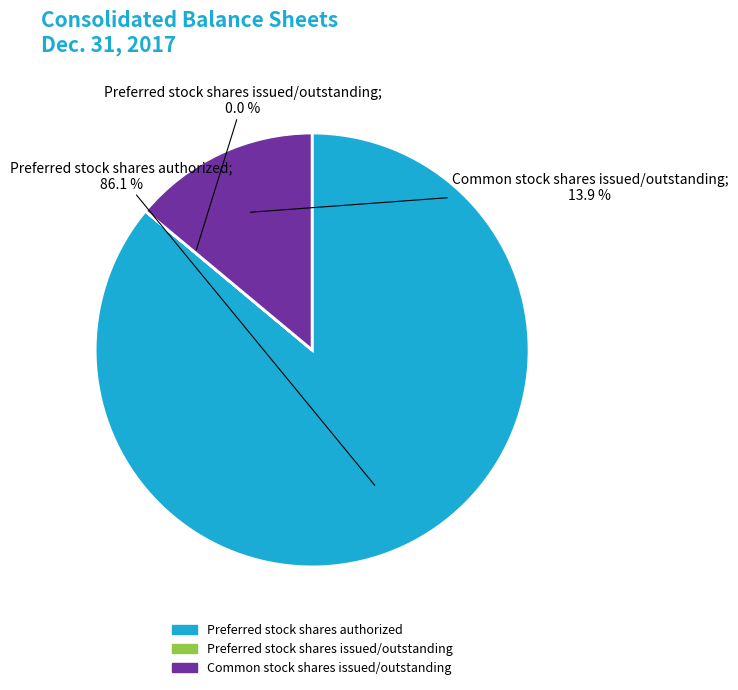

Between Common stock shares issued/outstanding and Preferred stock shares authorized, which is larger?

Preferred stock shares authorized